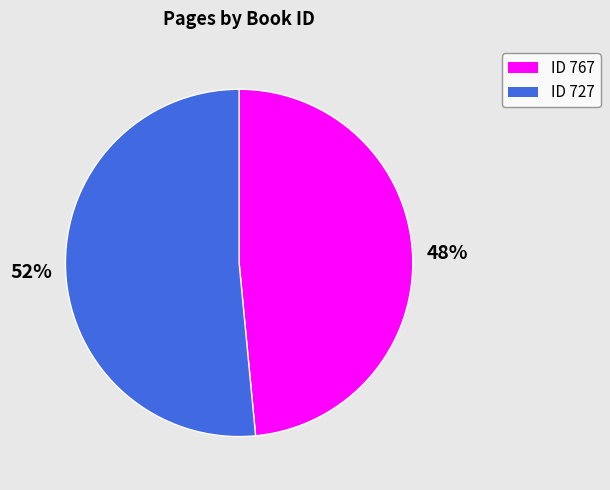

Which category accounts for the majority?

ID 727